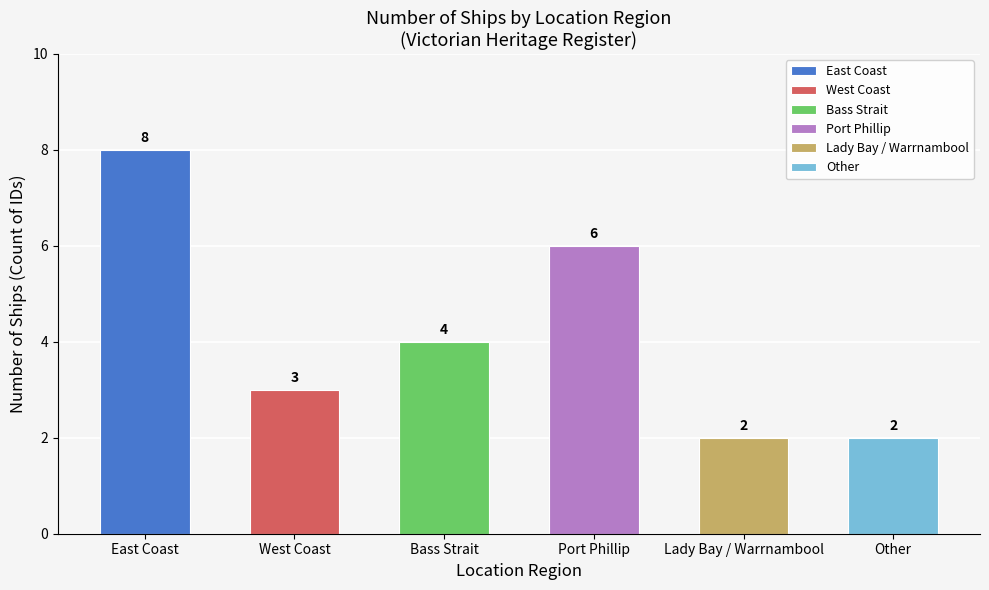

What is the maximum value shown in the chart?

8